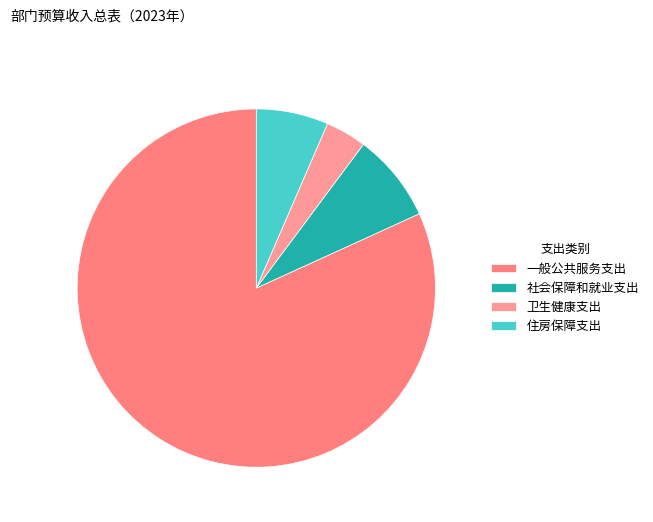

True or false: 社会保障和就业支出 accounts for 8% of the total.

True